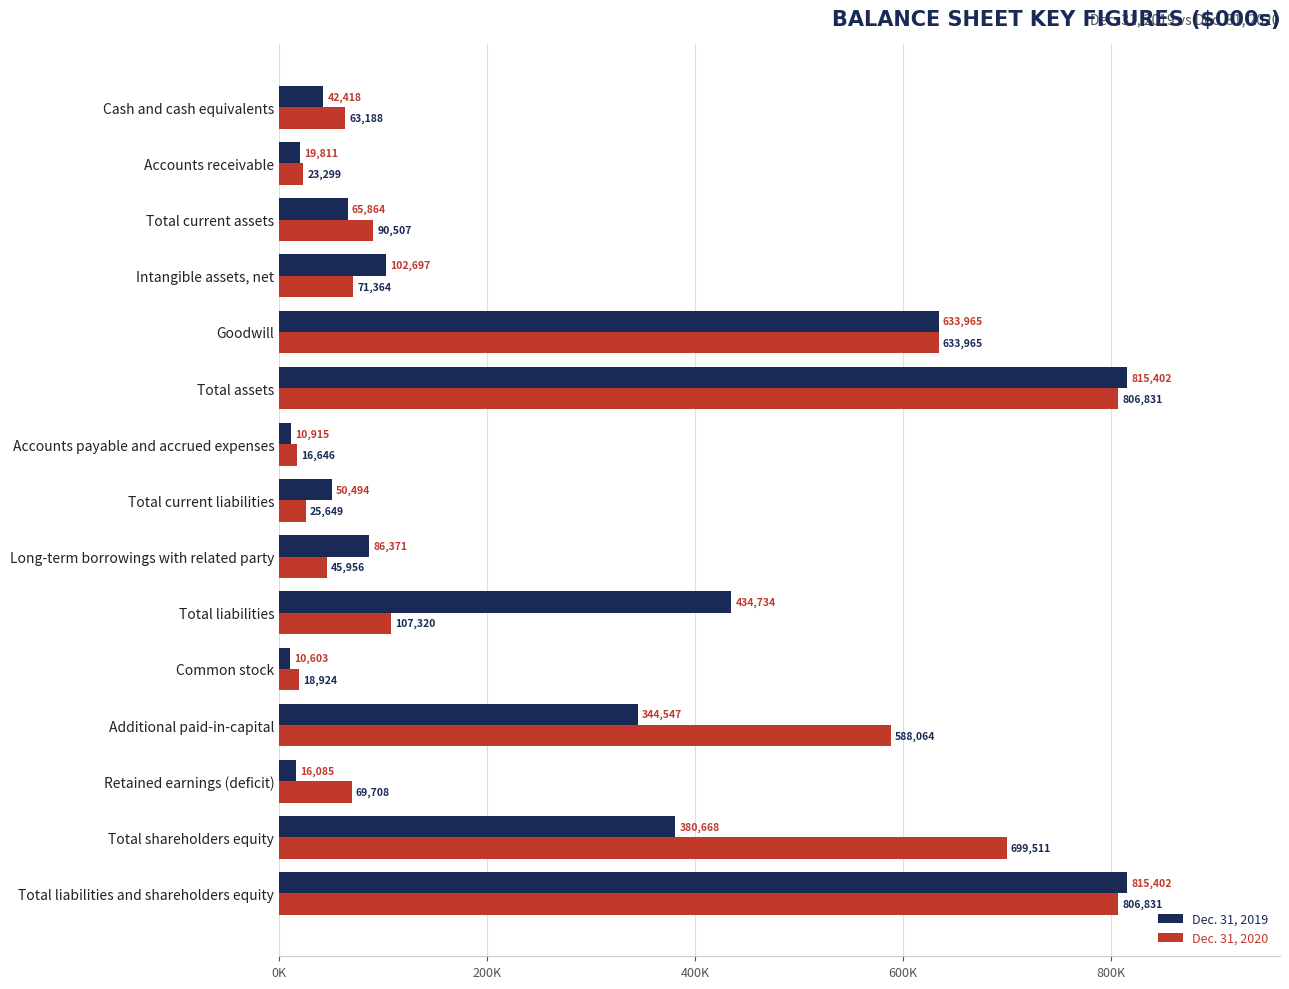

What are all the series names shown in the legend?

Dec. 31, 2019, Dec. 31, 2020